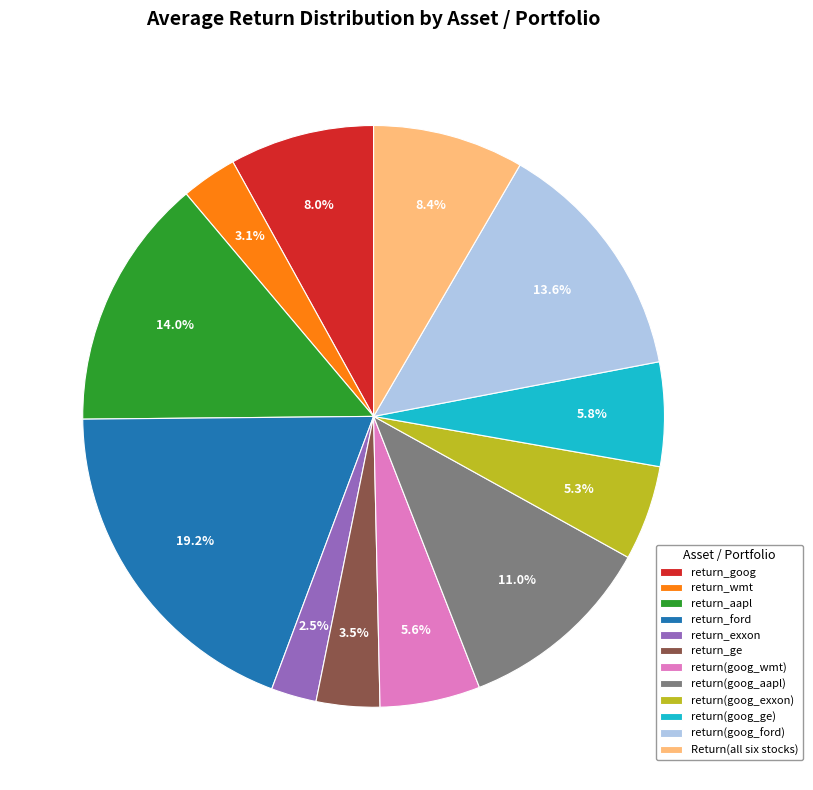

To the nearest percent, what is the difference between the largest and smallest slice percentages?

17%